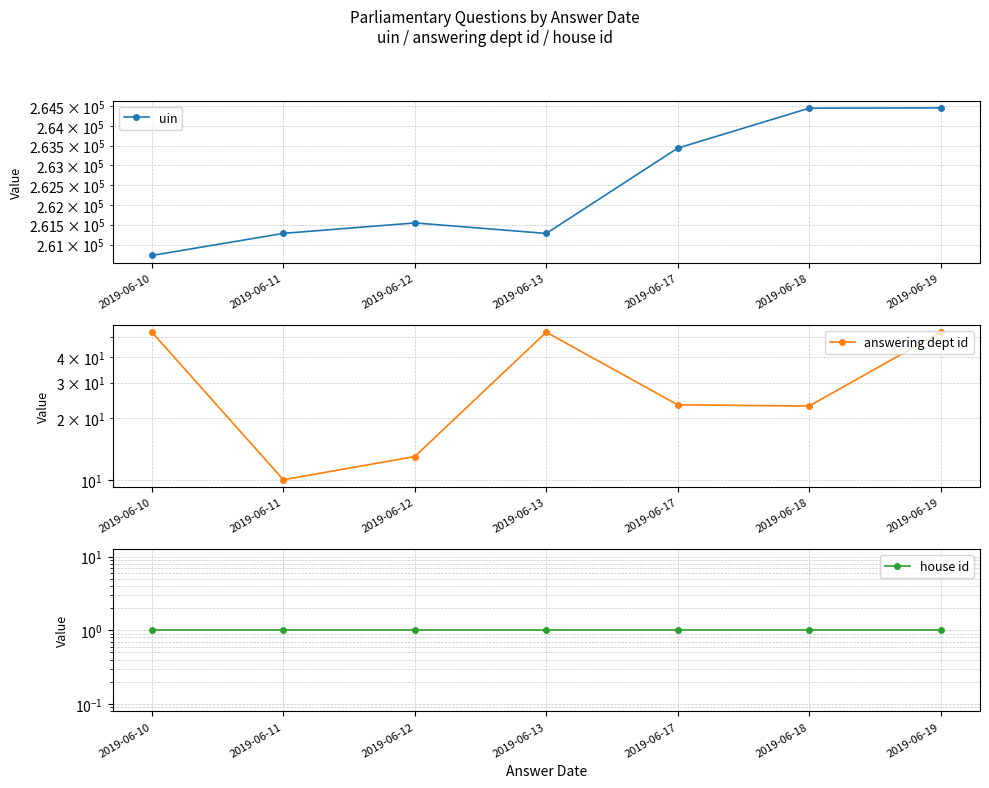

True or false: house id and answering dept id intersect in this chart.

False